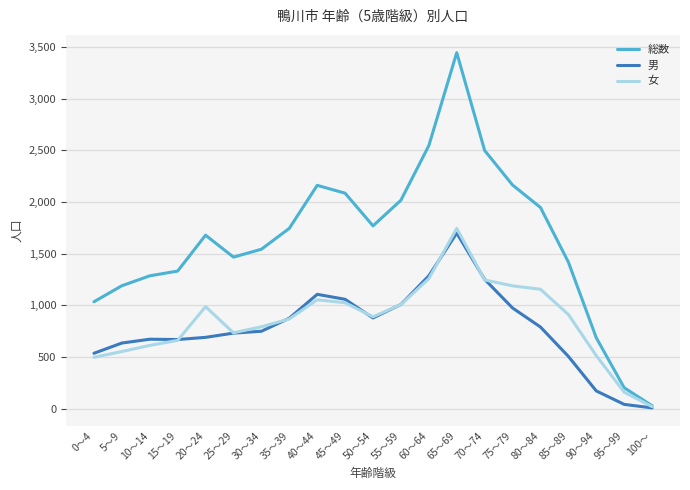

Does the chart display data point markers on the line(s)?

No